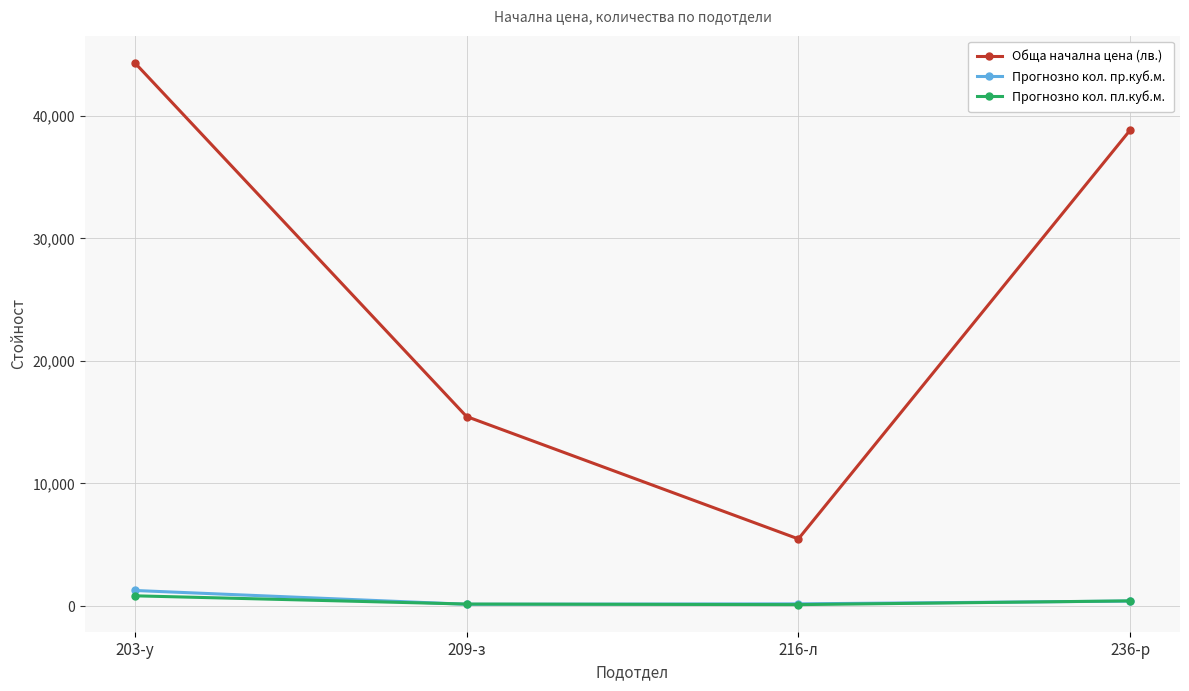

Between 209-з and 236-р, which series saw the biggest shift?

Обща начална цена (лв.)